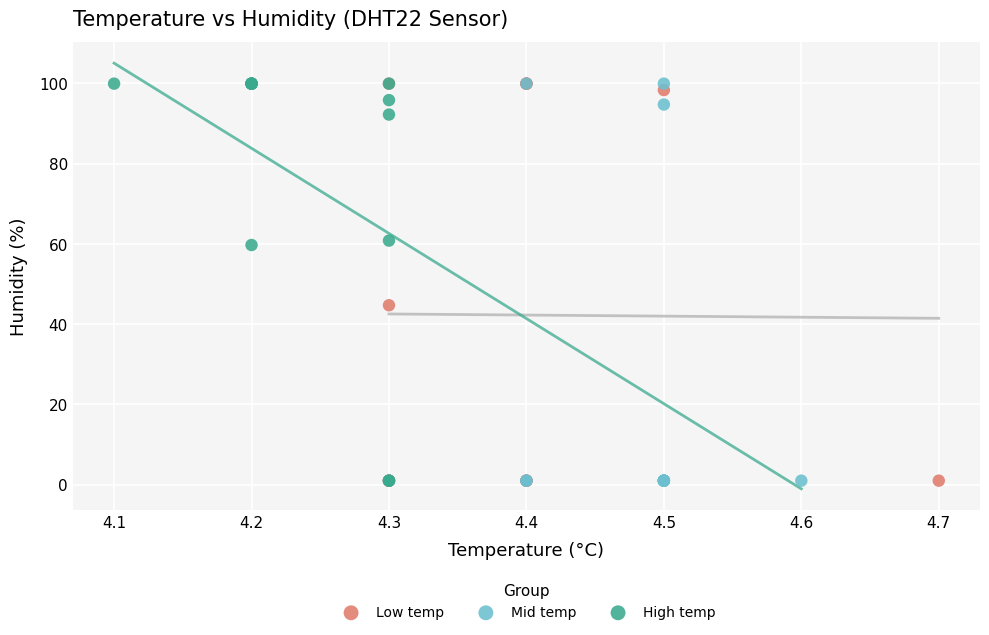

What are all the series names shown in the legend?

Low temp, Mid temp, High temp